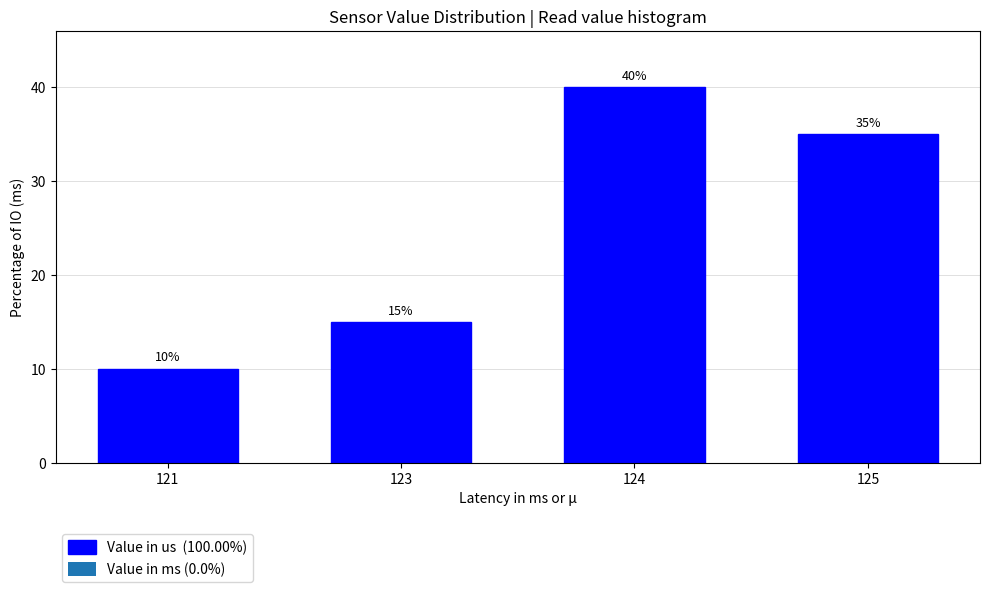

Reading left to right, what are all the values shown in this chart?

121=10	123=15	124=40	125=35